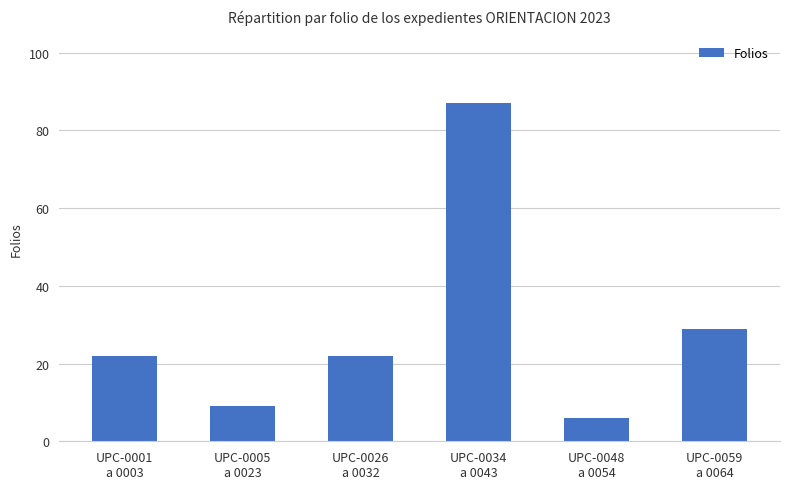

The chart shows a value of 29 at UPC-0059
a 0064. True or false?

True